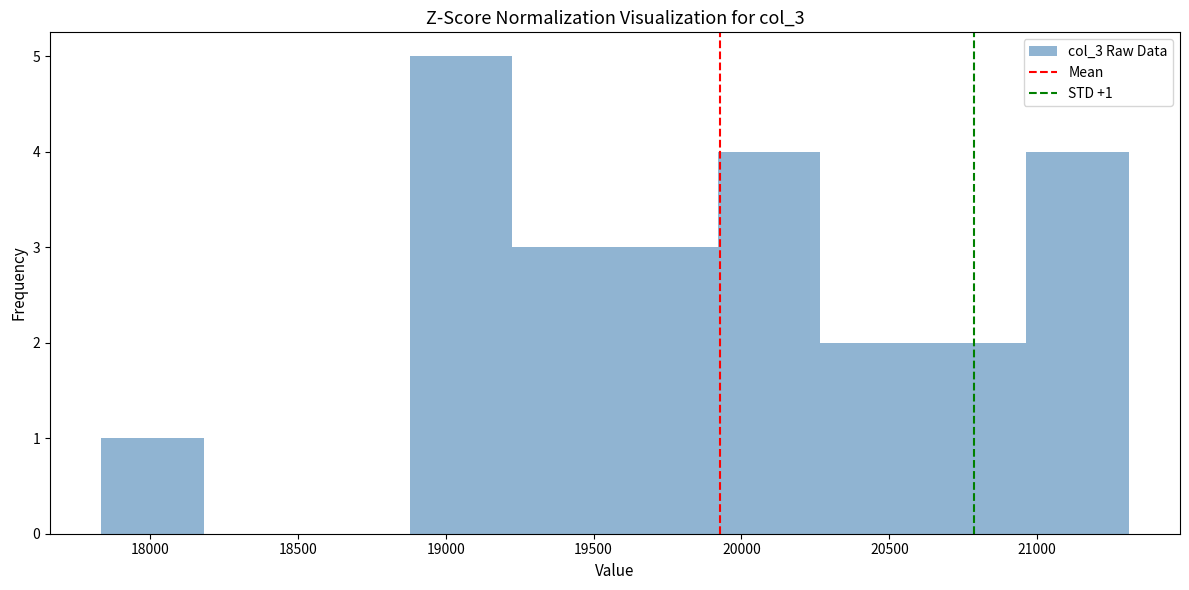

Which range on the x-axis has the tallest bar?

18900 to 19250